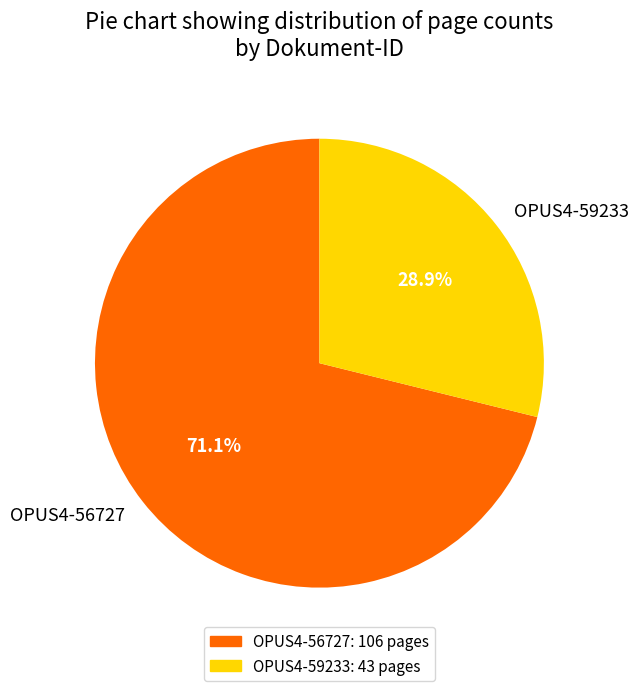

To the nearest percent, what portion does OPUS4-56727 represent?

71%